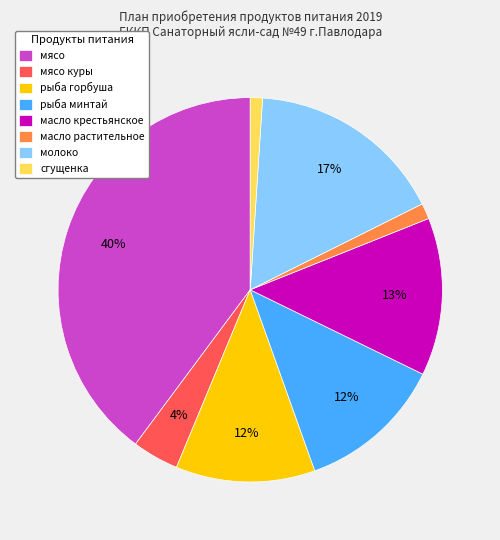

To the nearest percent, what is the combined percentage of сгущенка and рыба горбуша?

13%